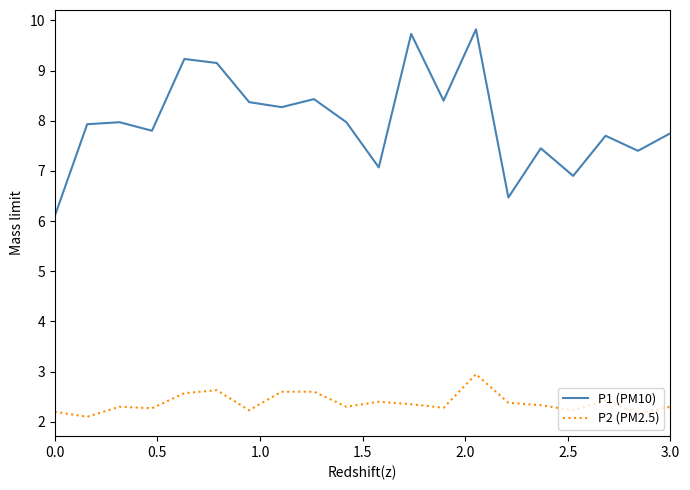

How many values in the P1 (PM10) series exceed 7?

17